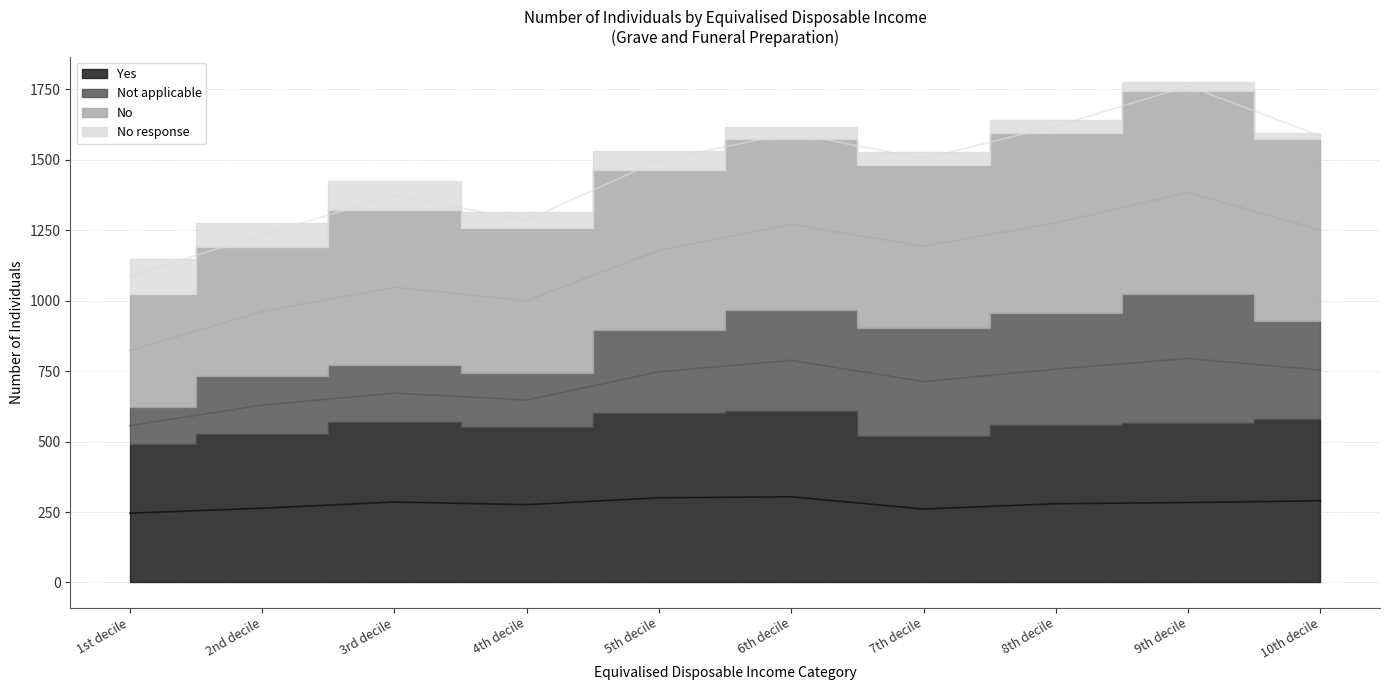

The Yes series shows 283.5 at 9th decile. True or false?

True